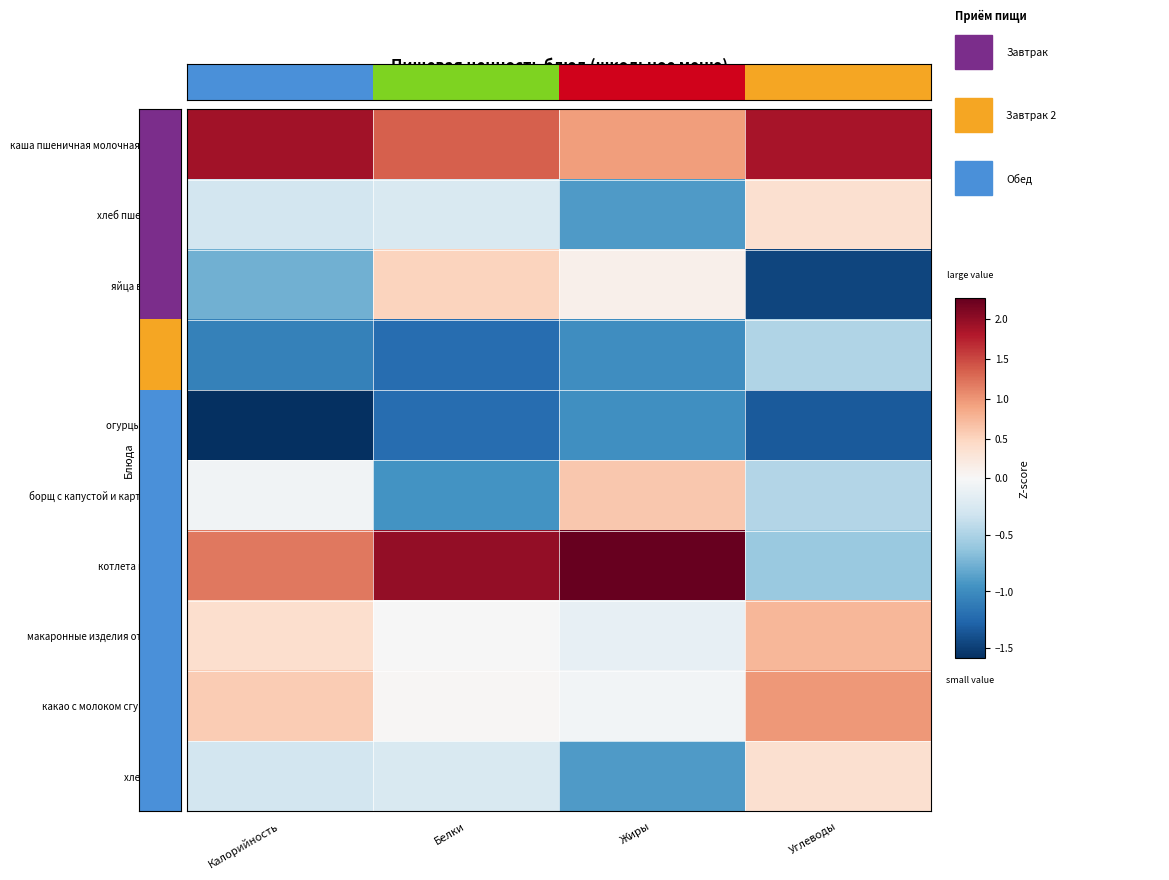

Rank the series at Белки from highest to lowest value.

котлета куриная, каша пшеничная молочная жидкая, яйца вареные, какао с молоком сгущённым, макаронные изделия отварные, хлеб пшеничный, хлеб (обед), борщ с капустой и картофелем, груша, огурцы свежие